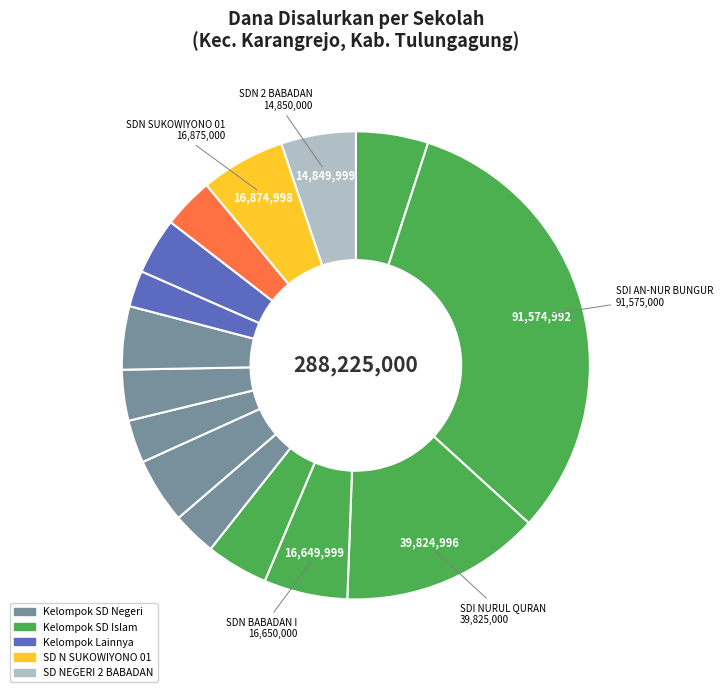

How many segments does this pie chart have?

15